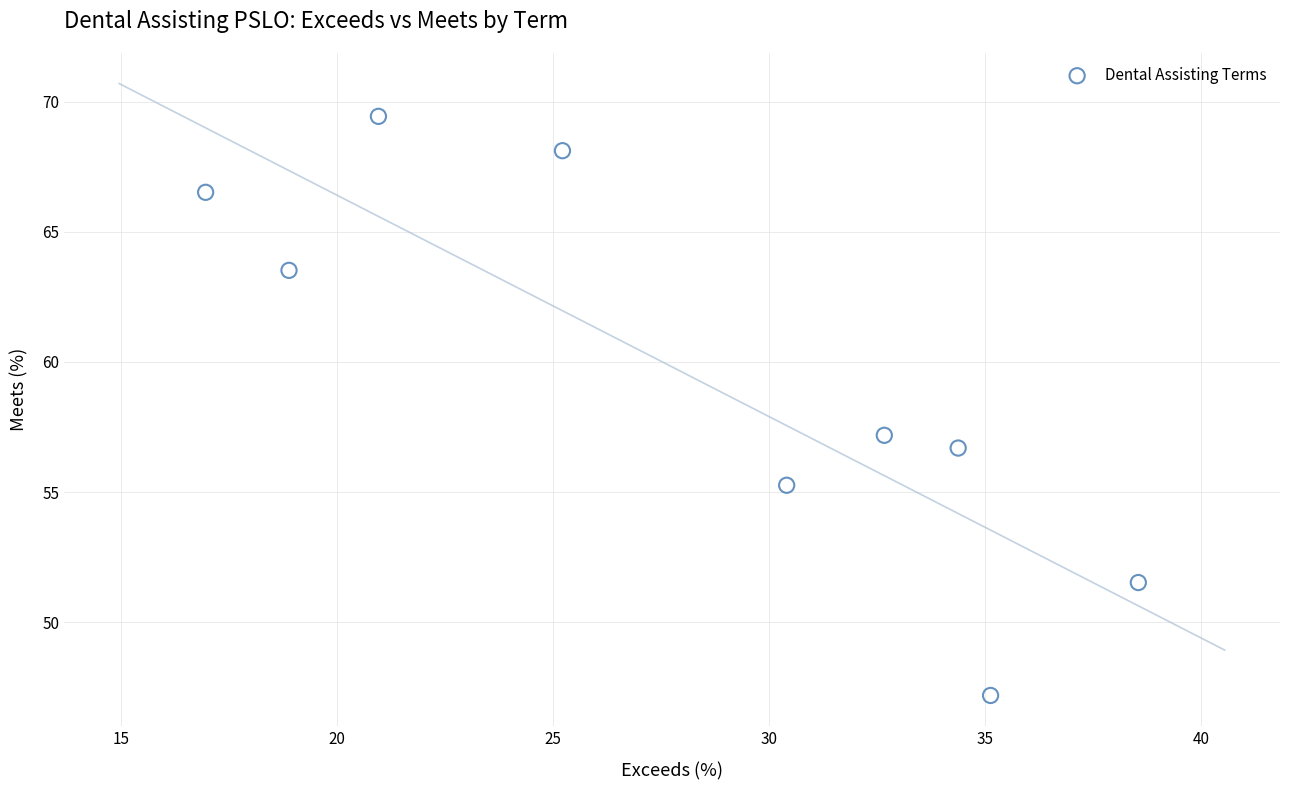

What Y value in the scatter plot is closest to 58?

57.2